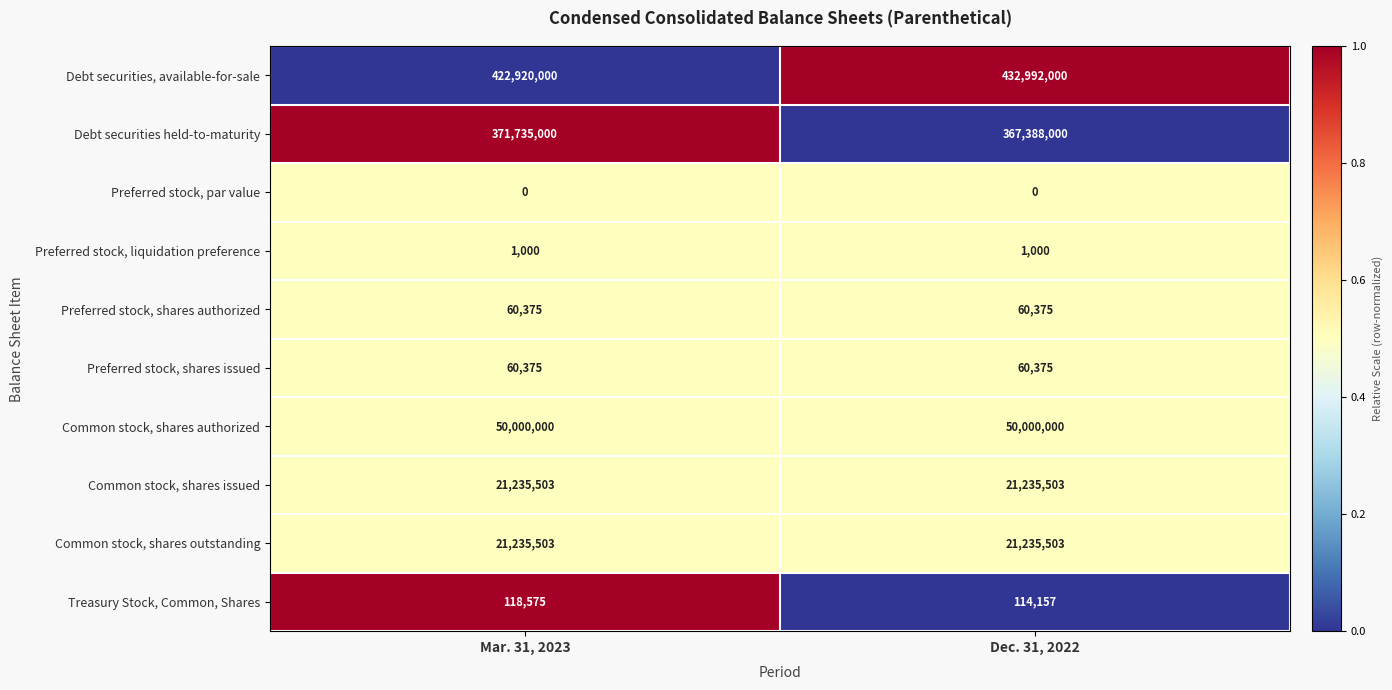

The value of Preferred stock, shares issued at Mar. 31, 2023 is 60375. True or false?

True